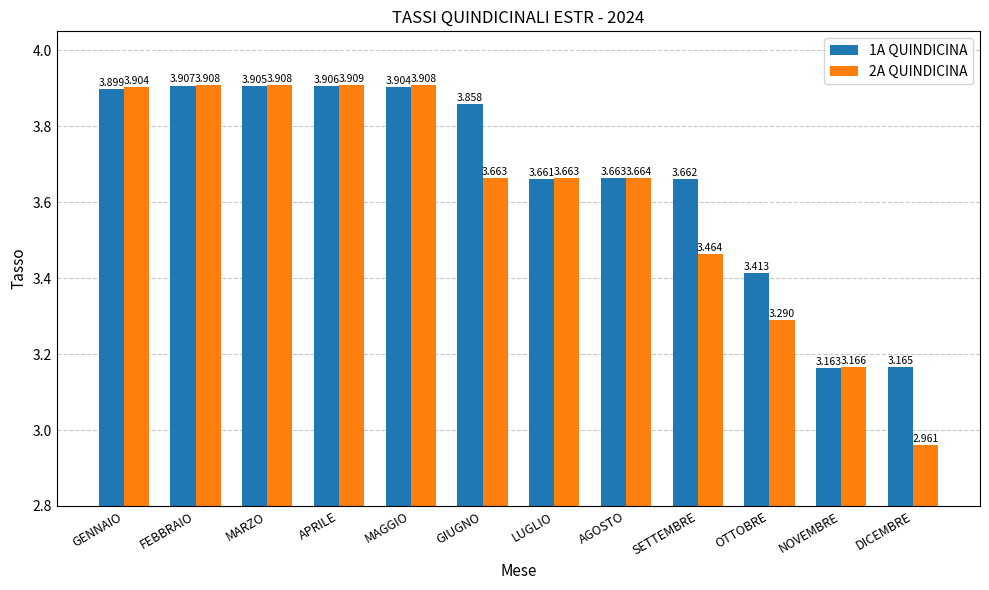

Rank the categories by 1A QUINDICINA value from highest to lowest.

FEBBRAIO, APRILE, MARZO, MAGGIO, GENNAIO, GIUGNO, AGOSTO, SETTEMBRE, LUGLIO, OTTOBRE, DICEMBRE, NOVEMBRE